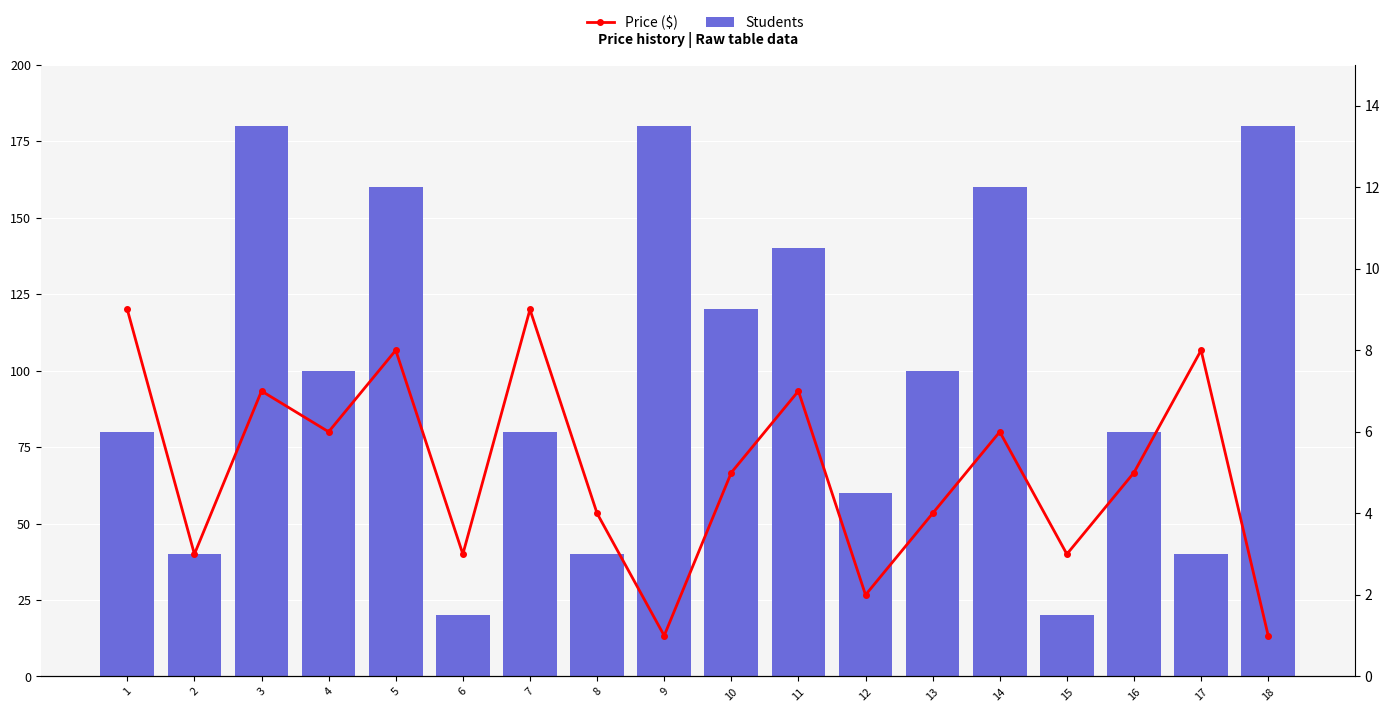

What is the sum of all Price ($) values?

91